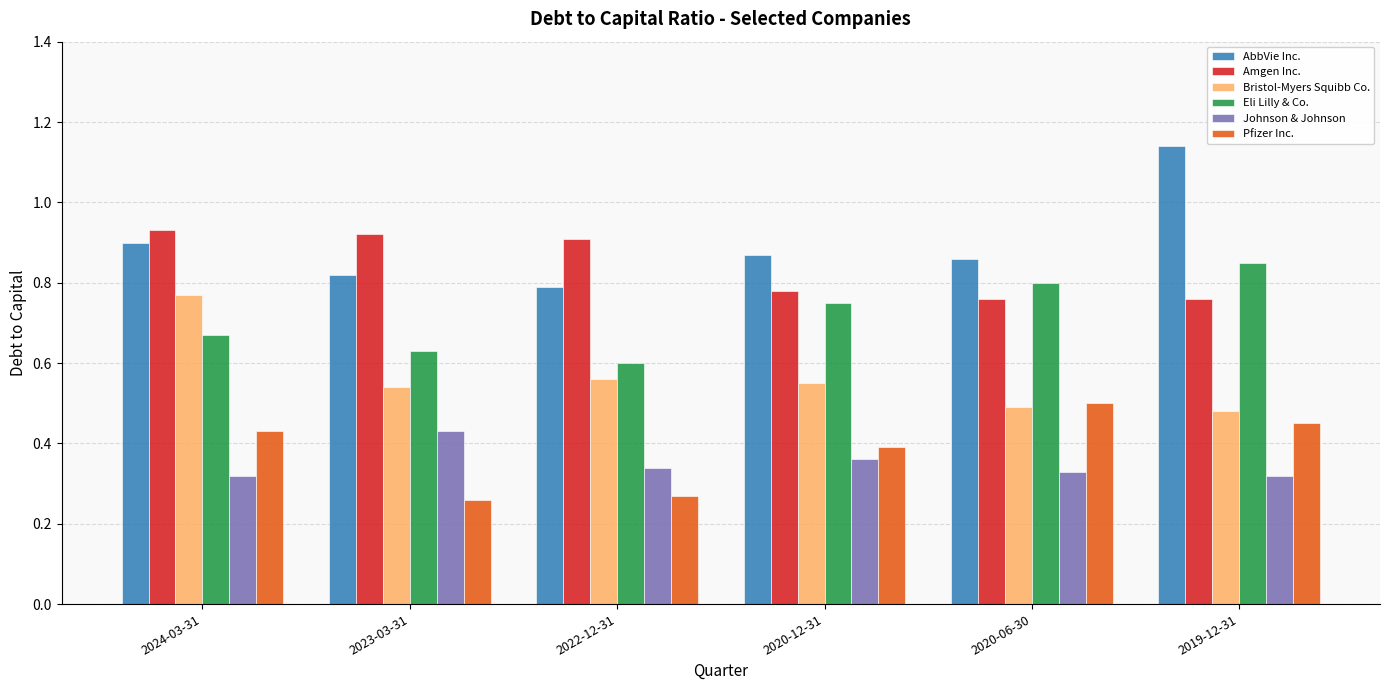

Which label corresponds to the largest value in the chart?

2019-12-31